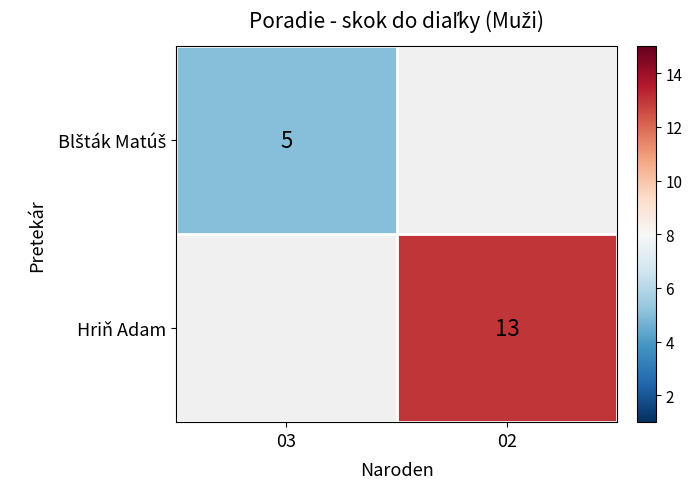

True or false: Hriň Adam has a value of 13 at 02.

True